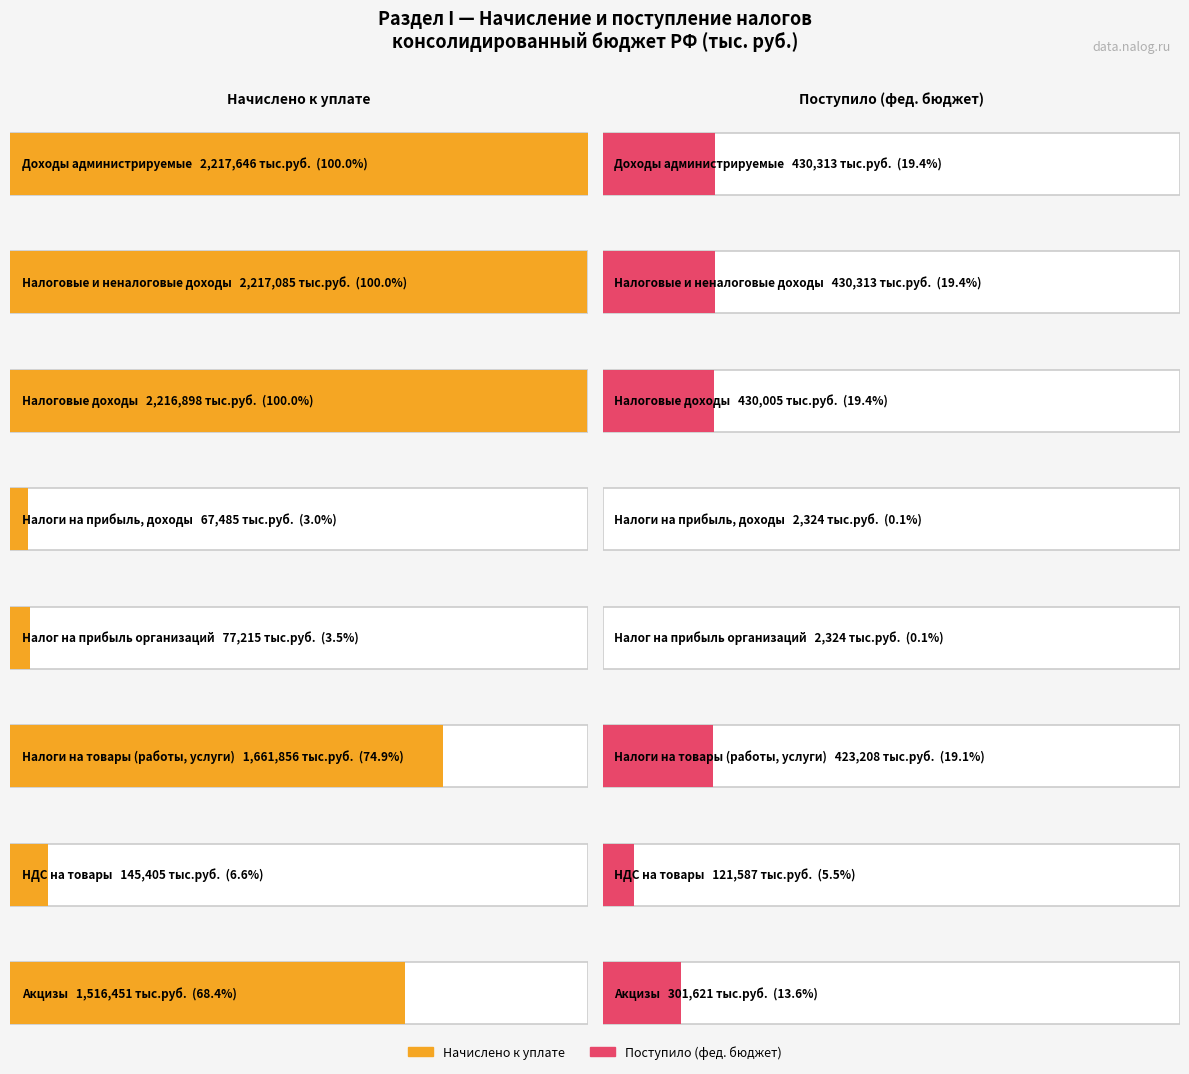

What is the value of the Федеральный бюджет bar at the 4th from the left?

2324